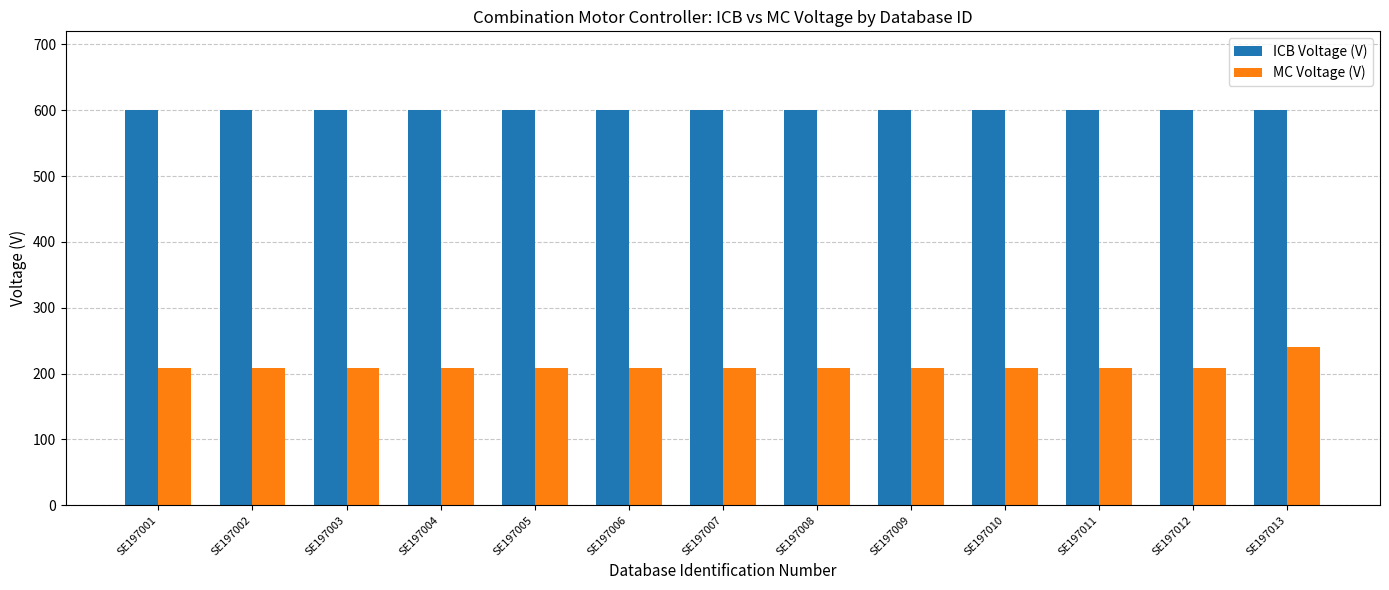

How many bars are there in each group?

2